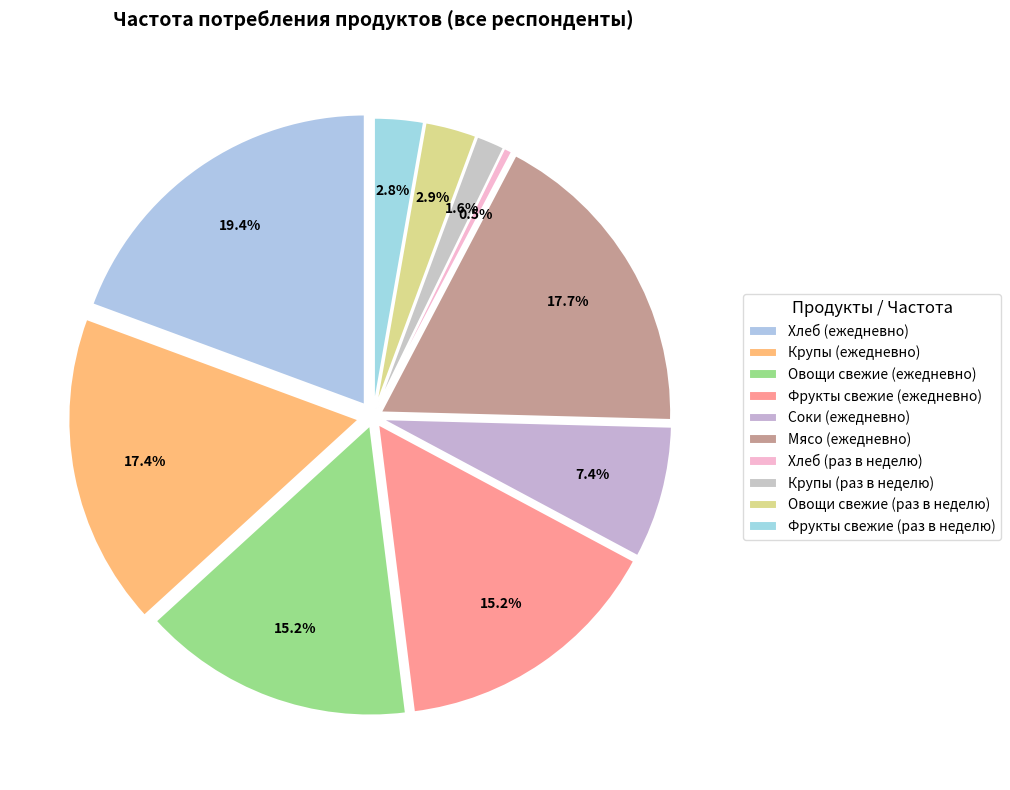

Is Фрукты свежие (раз в неделю) the majority of the pie?

No